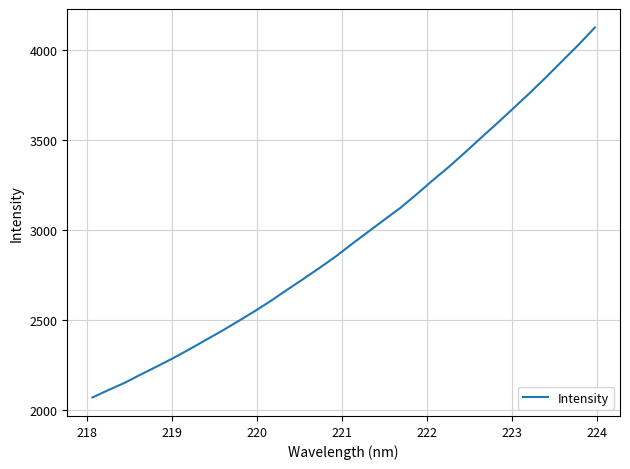

What is the minimum value shown in the chart?

2068.7